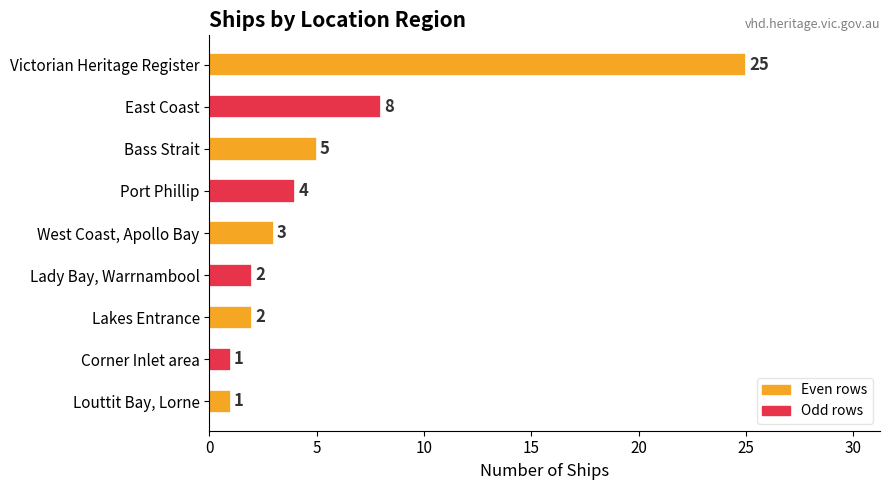

What is the average value?

6